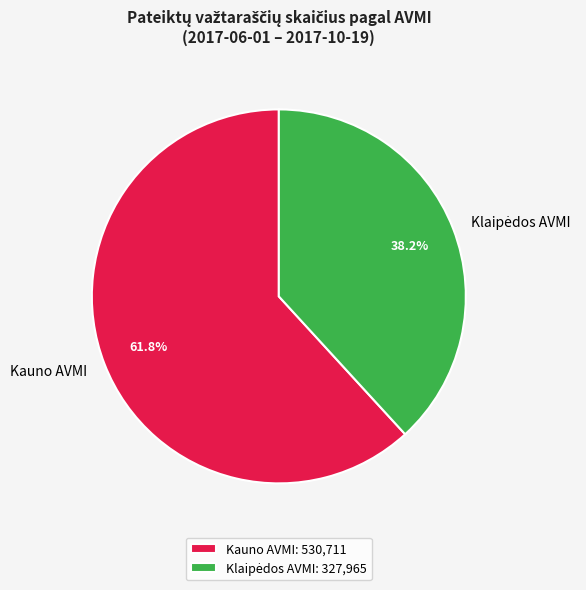

Is there a majority slice in this chart?

Yes